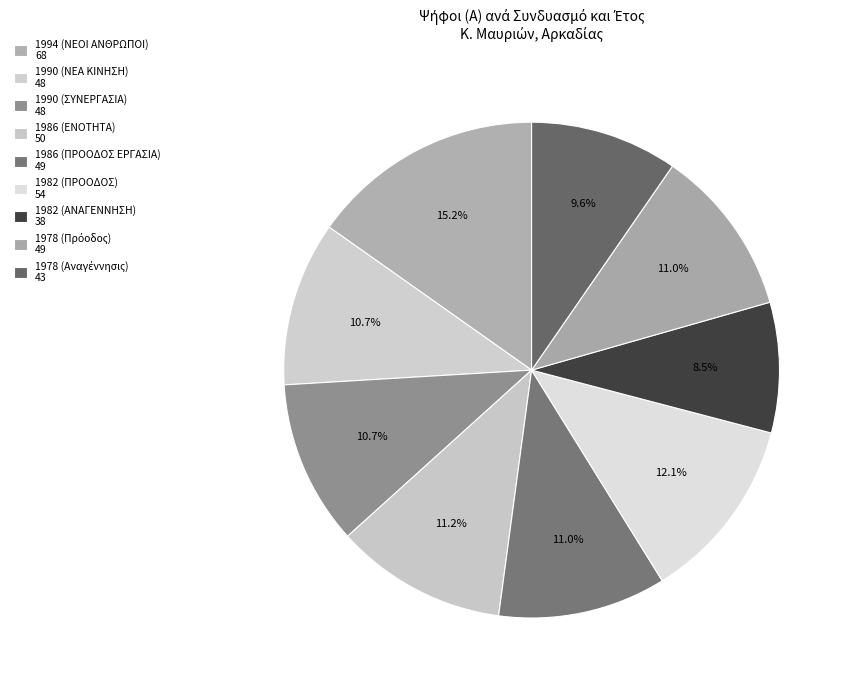

Which slice is the smallest?

1982 (ΑΝΑΓΕΝΝΗΣΗ)